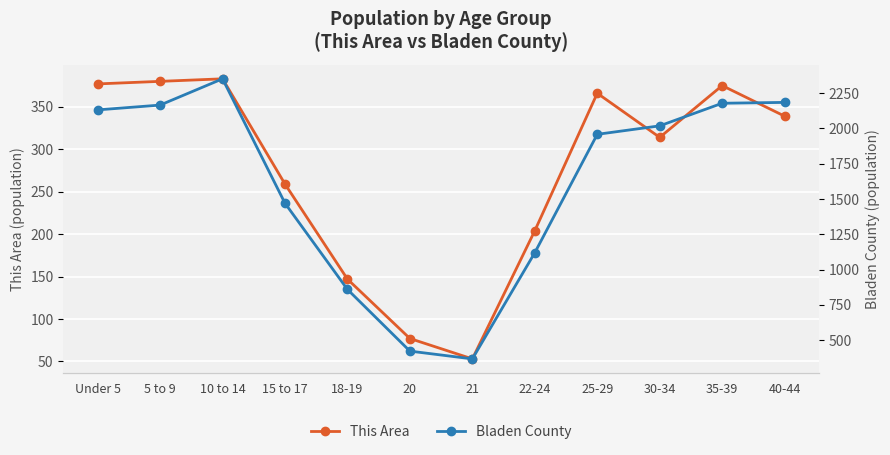

The Bladen County series shows 860 at 35-39. True or false?

False